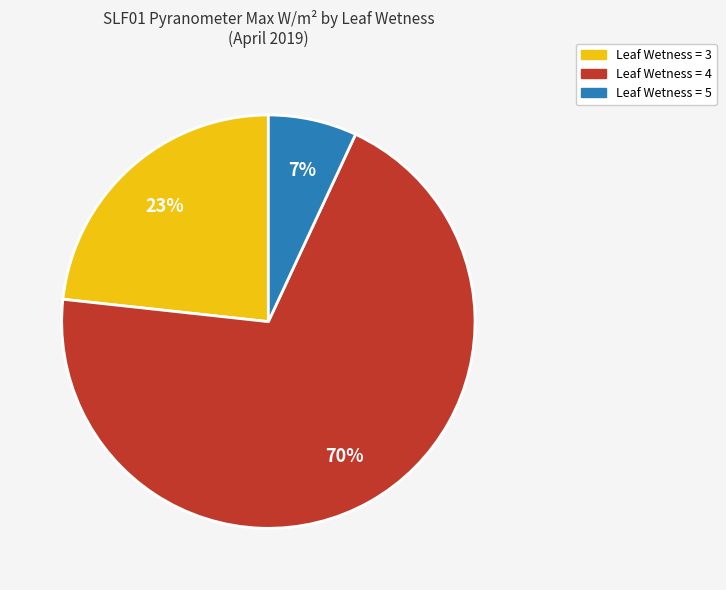

Is there a majority slice in this chart?

Yes